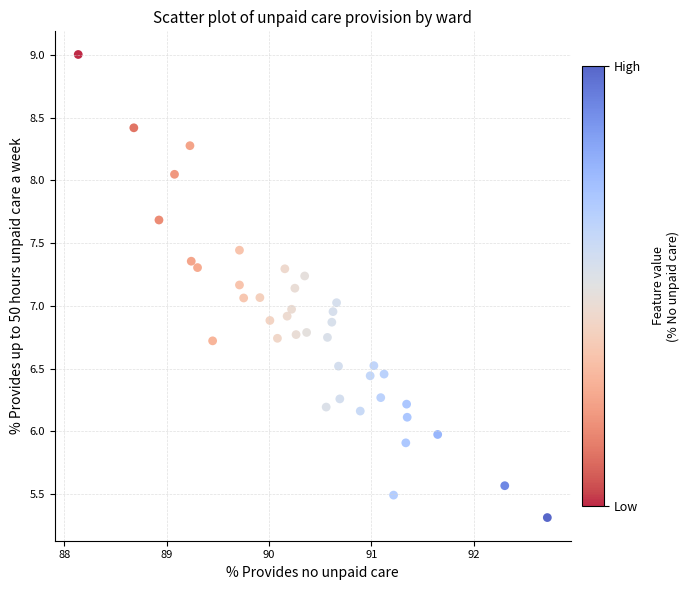

What is the range of X values (max minus min)?

4.6